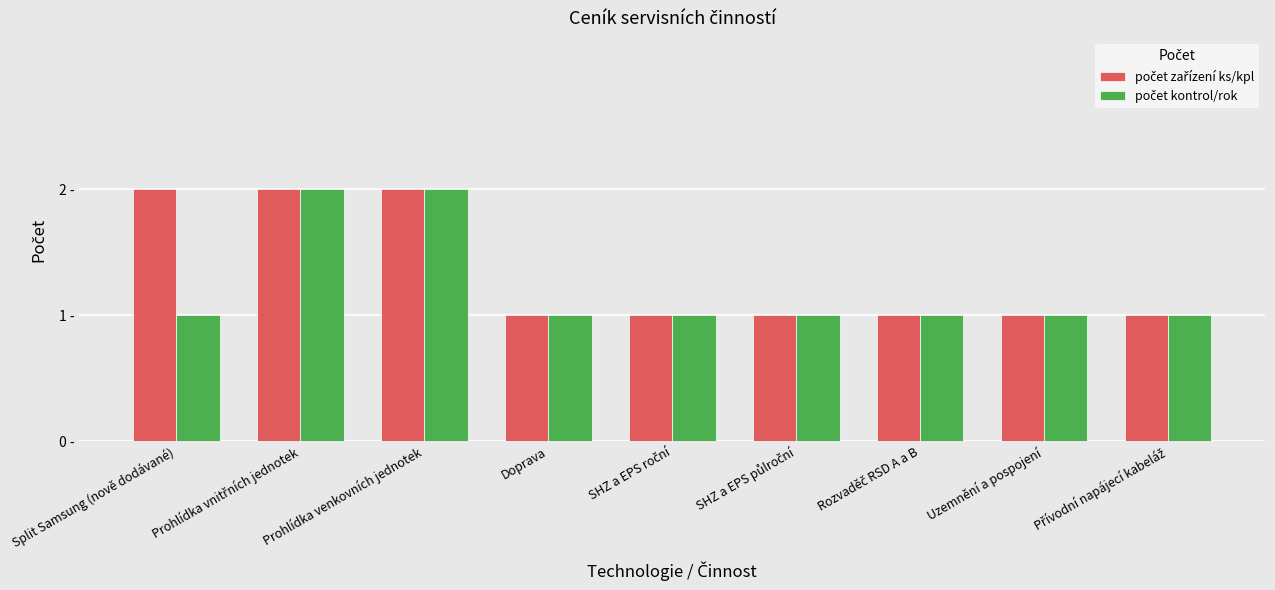

Does the chart contain stacked bars?

No